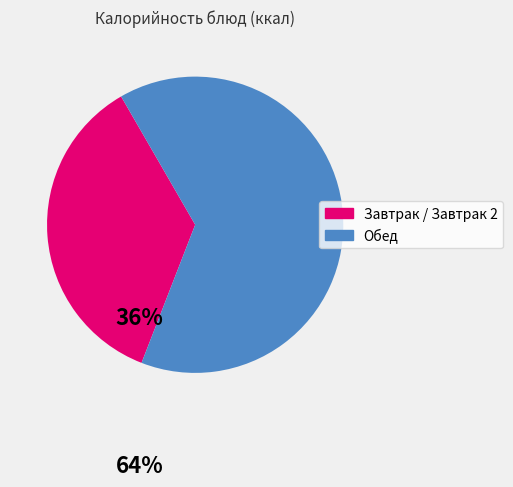

What is the smallest slice in the pie chart?

Завтрак / Завтрак 2